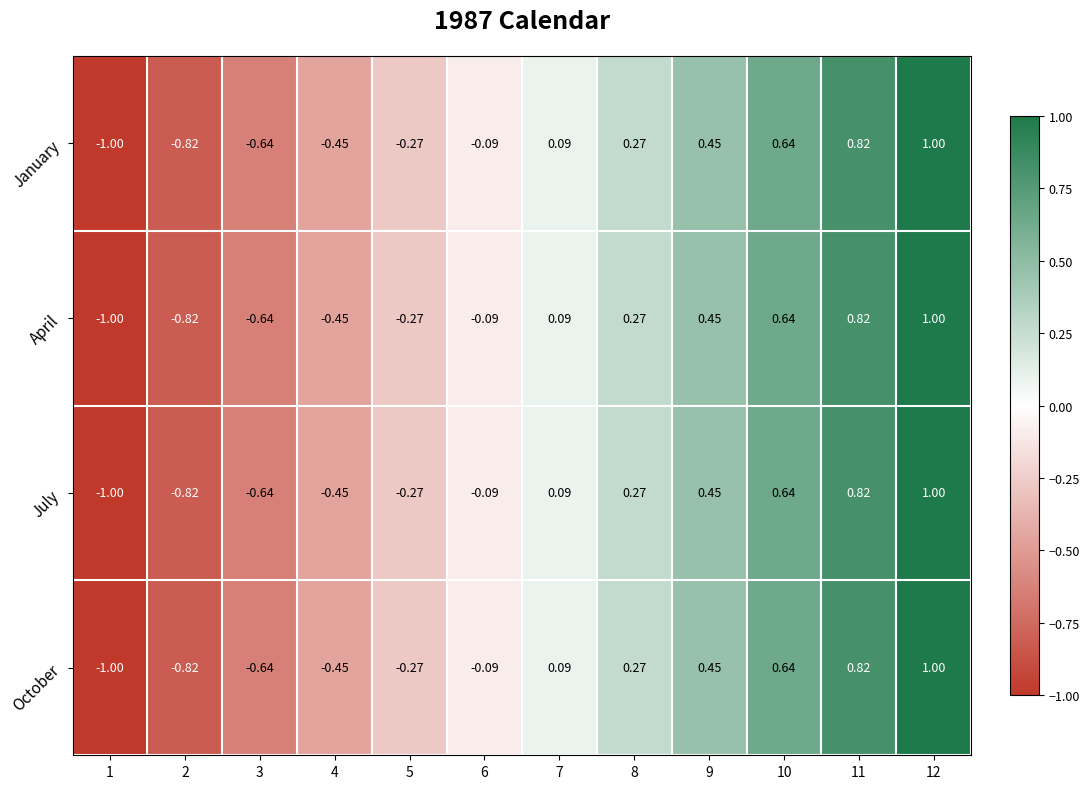

What is the maximum value shown in the chart?

1.0